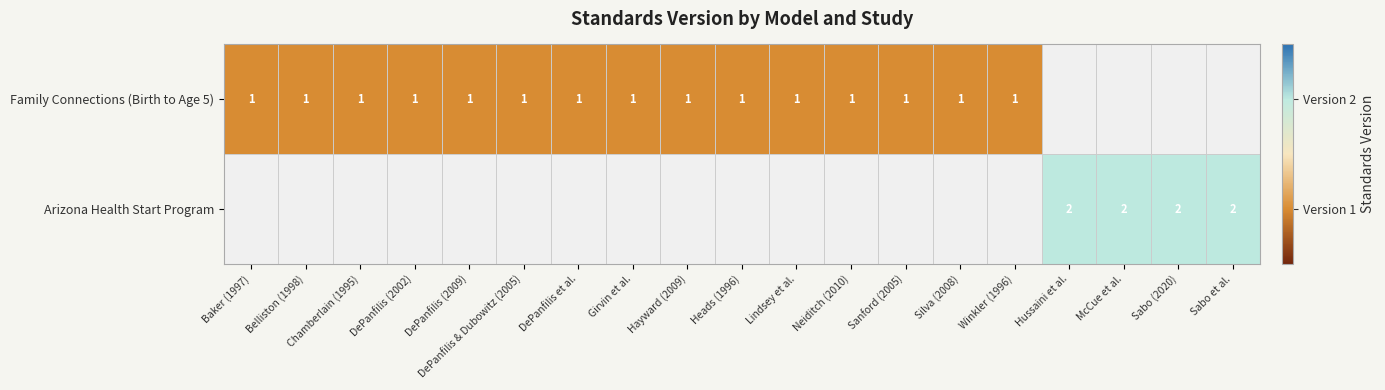

Is it true that Family Connections (Birth to Age 5) equals 1 at Winkler (1996)?

True